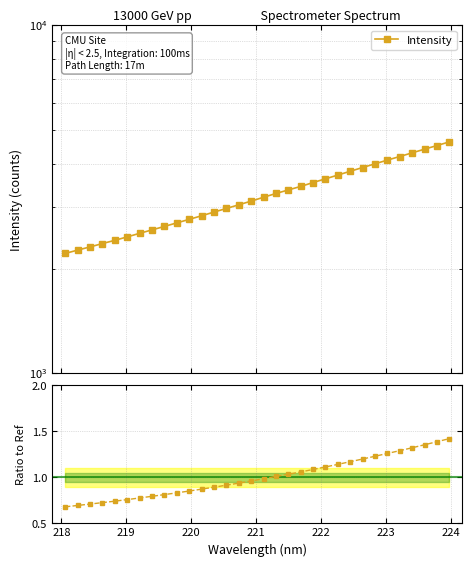

Count the number of data series in this chart.

1